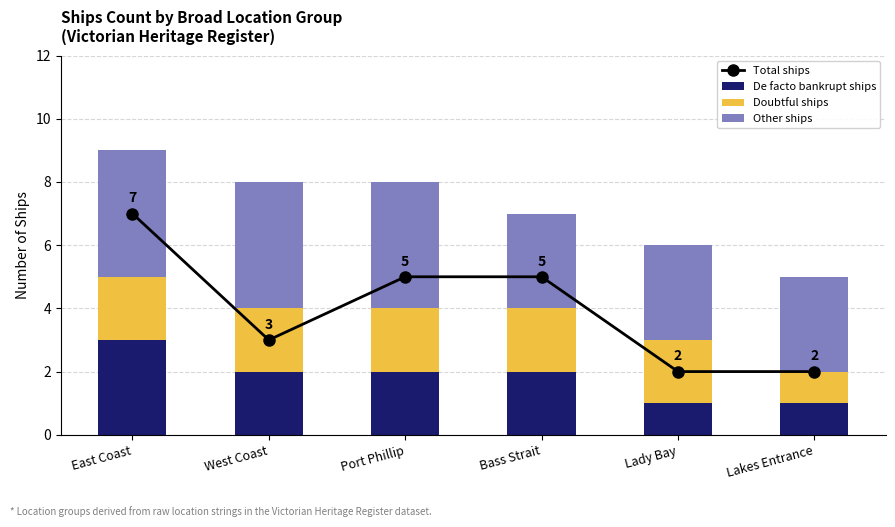

What is the smallest value displayed?

1